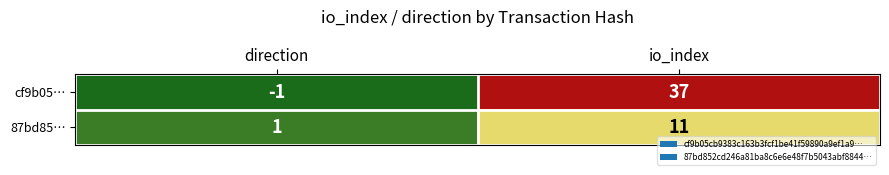

At which category is the sum across all series the highest?

io_index